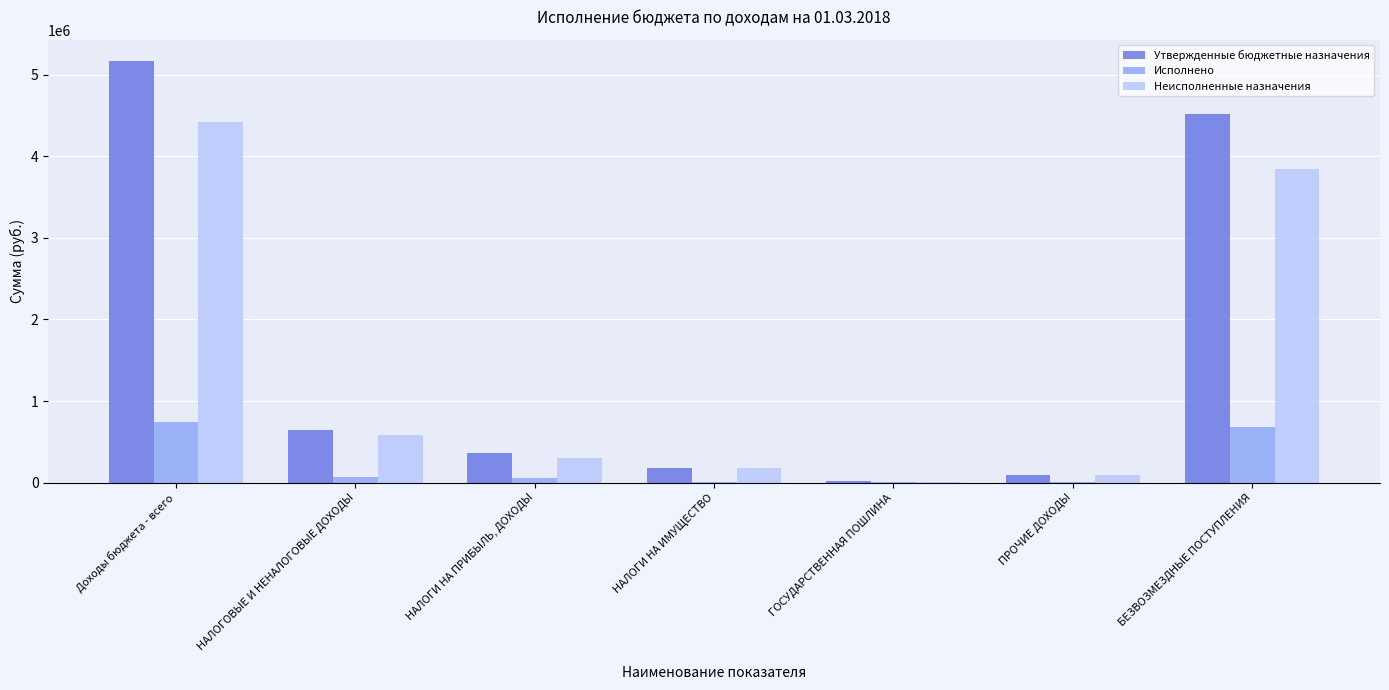

Where is Неисполненные назначения nearest to the value 2217210?

БЕЗВОЗМЕЗДНЫЕ ПОСТУПЛЕНИЯ